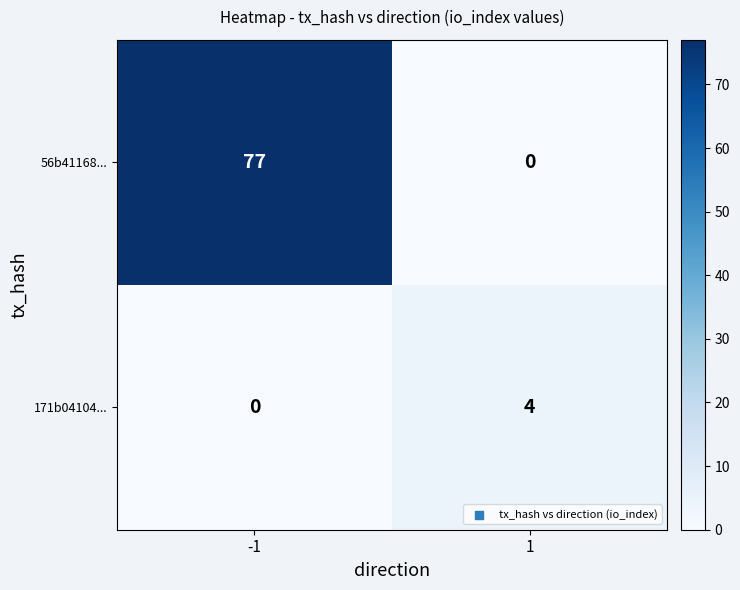

At -1, list the series in order from smallest to largest.

171b04104..., 56b41168...